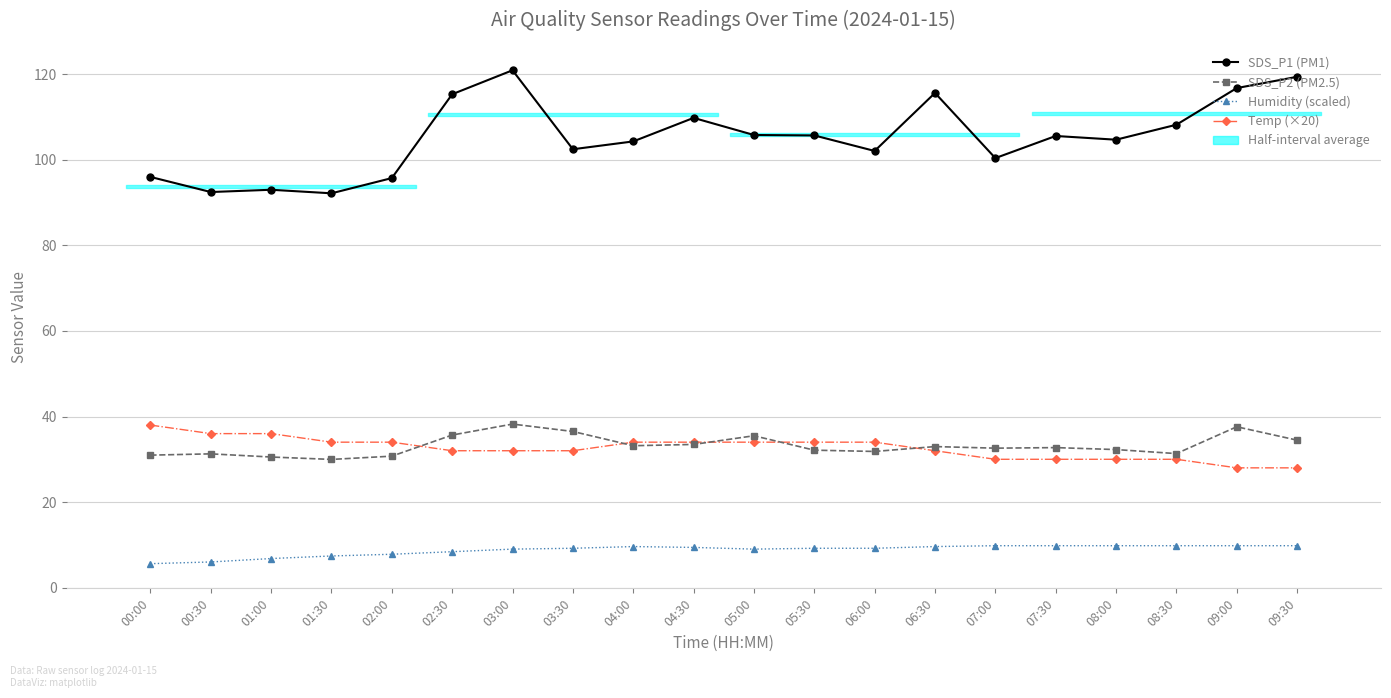

At 09:30, list the series in order from largest to smallest.

SDS_P1 (PM1), SDS_P2 (PM2.5), Temp (×20), Humidity (scaled)